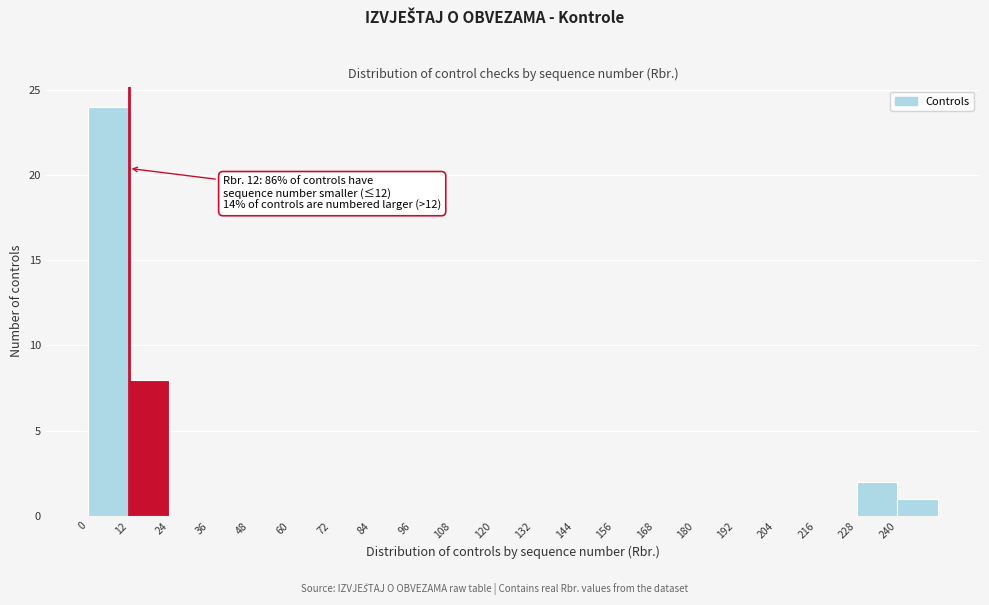

Which range on the x-axis has the tallest bar?

0 to 12